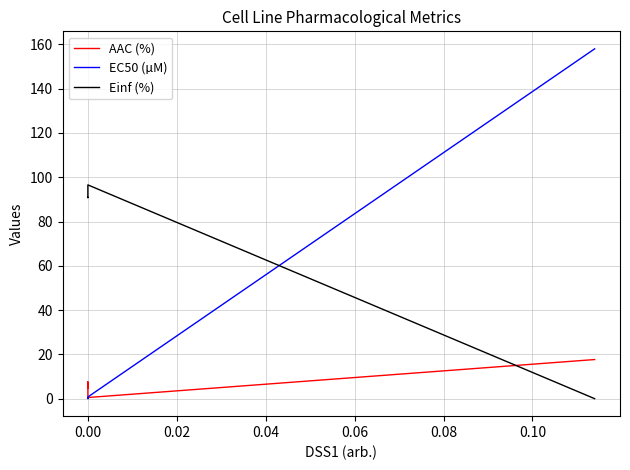

List the series in order of their overall mean, highest first.

Einf (%), EC50 (µM), AAC (%)